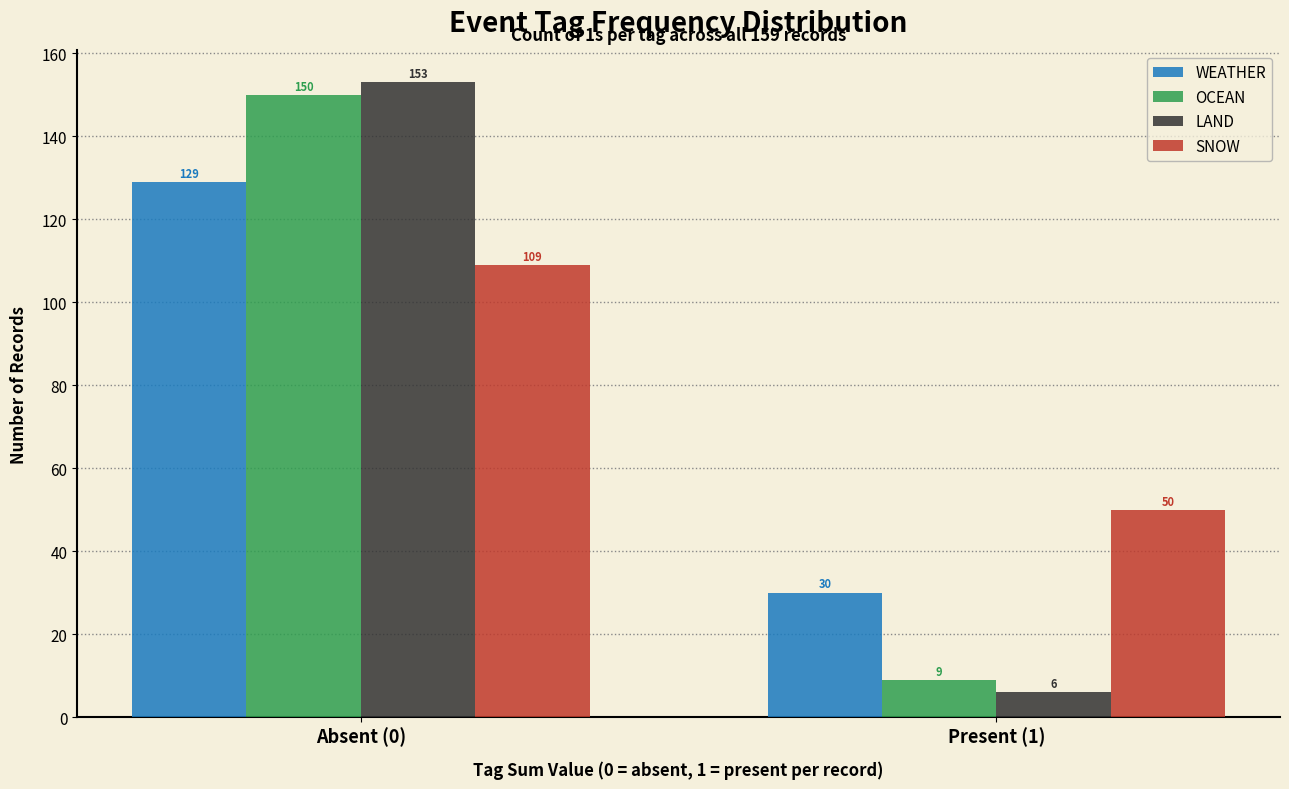

Reading right to left, what are all the values shown in this chart?

WEATHER: Present (1)=30	Absent (0)=129
OCEAN: Present (1)=9	Absent (0)=150
LAND: Present (1)=6	Absent (0)=153
SNOW: Present (1)=50	Absent (0)=109